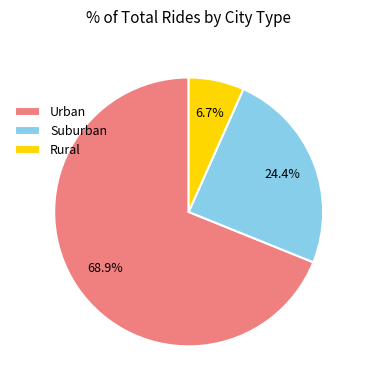

Between Suburban and Rural, which is larger?

Suburban